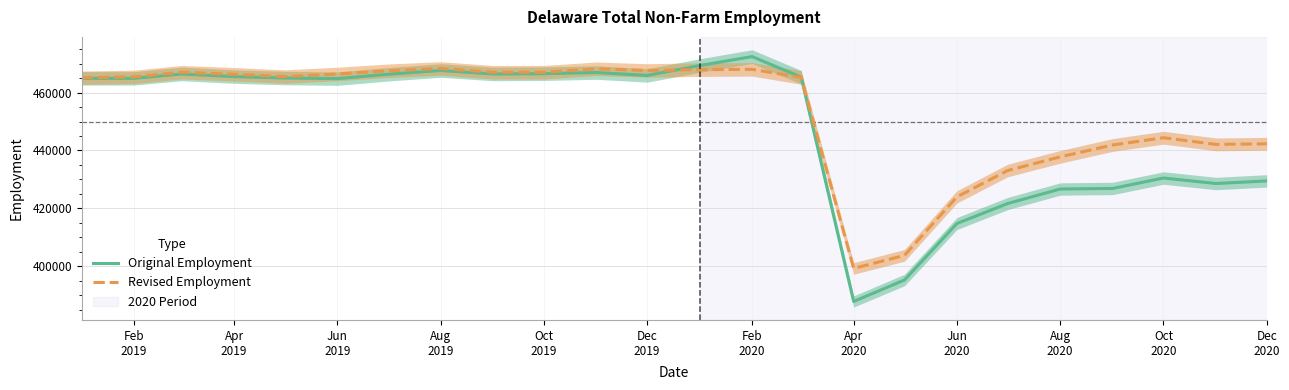

True or false: Original Employment has more than 2 interior local peaks.

True